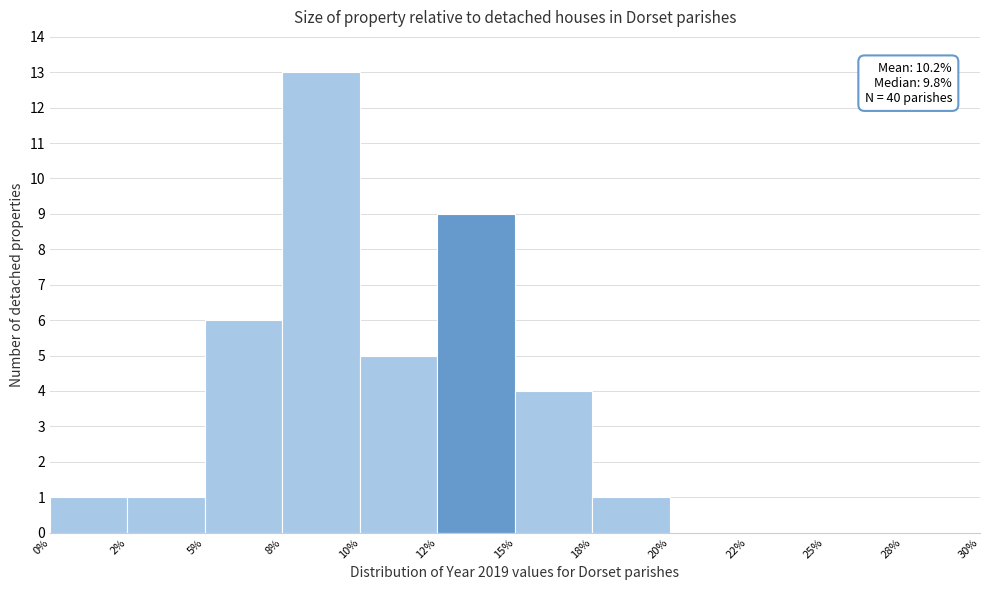

Reading left to right, extract all data points from this chart.

0%=1	2%=1	5%=6	8%=13	10%=5	12%=9	15%=4	18%=1	20%=0	22%=0	25%=0	28%=0